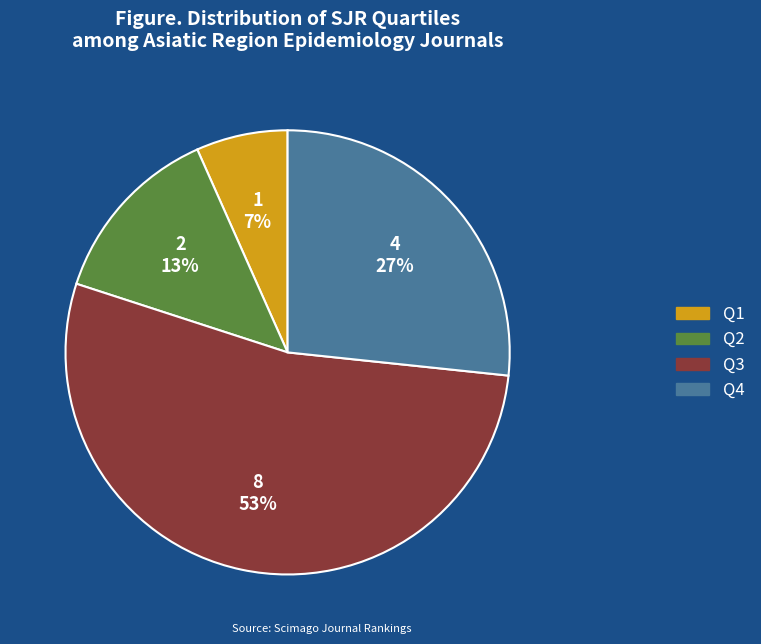

Does any single category account for the majority?

Yes